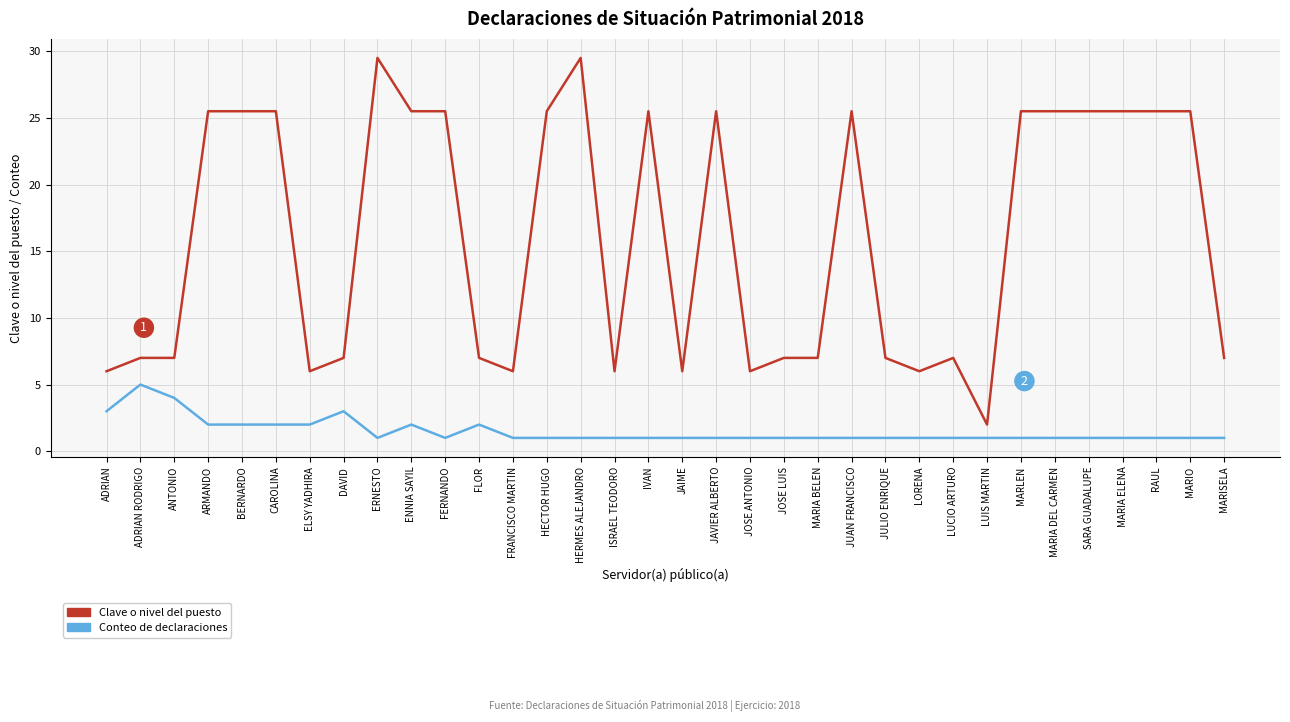

What is the total value across all series at MARIA ELENA?

26.5